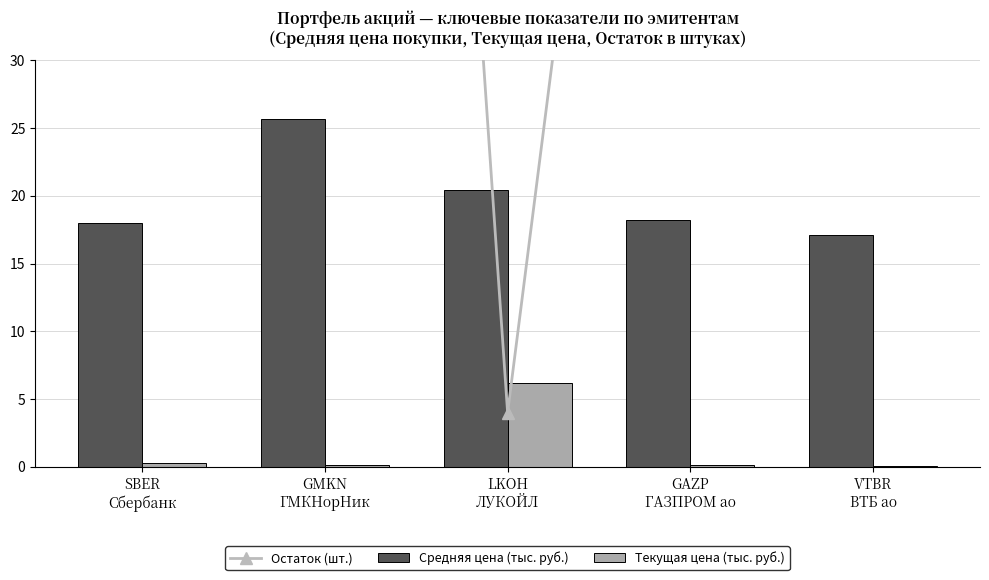

Which series has the widest spread of values?

Остаток (шт.)